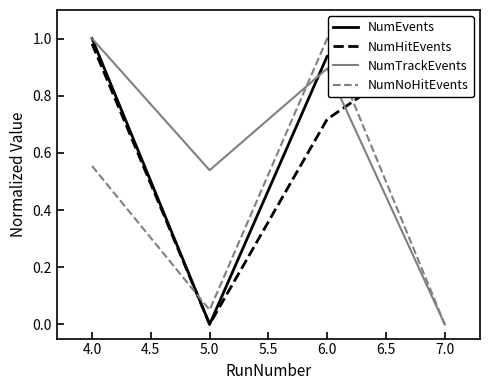

How many lines are shown in the chart?

4